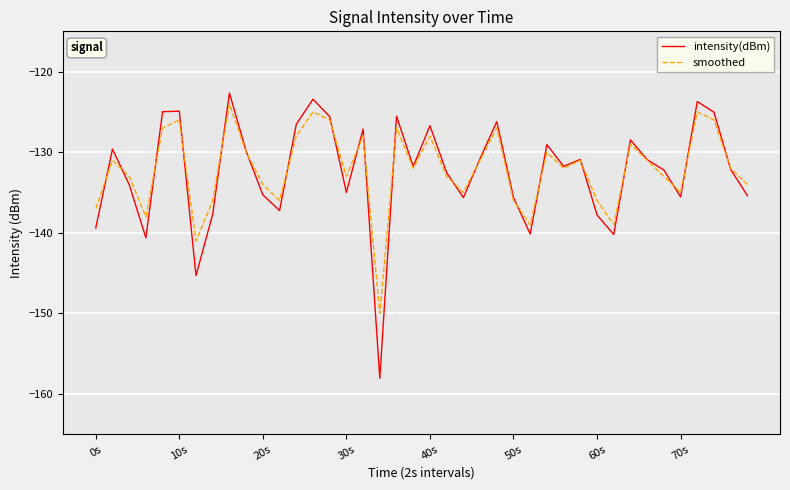

What is the minimum value for intensity(dBm)?

-158.1